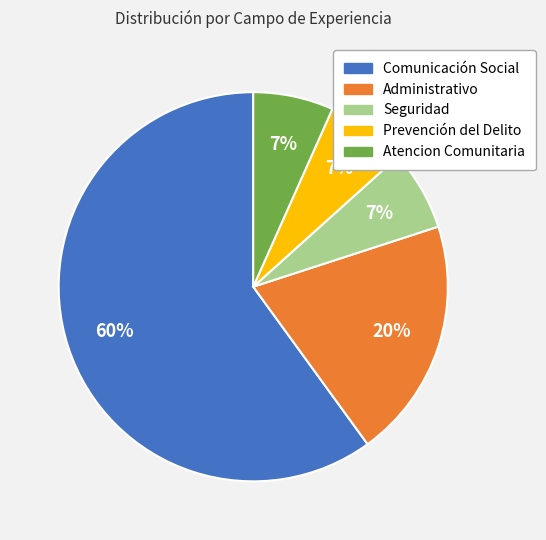

To the nearest percent, what portion does Prevención del Delito represent?

7%